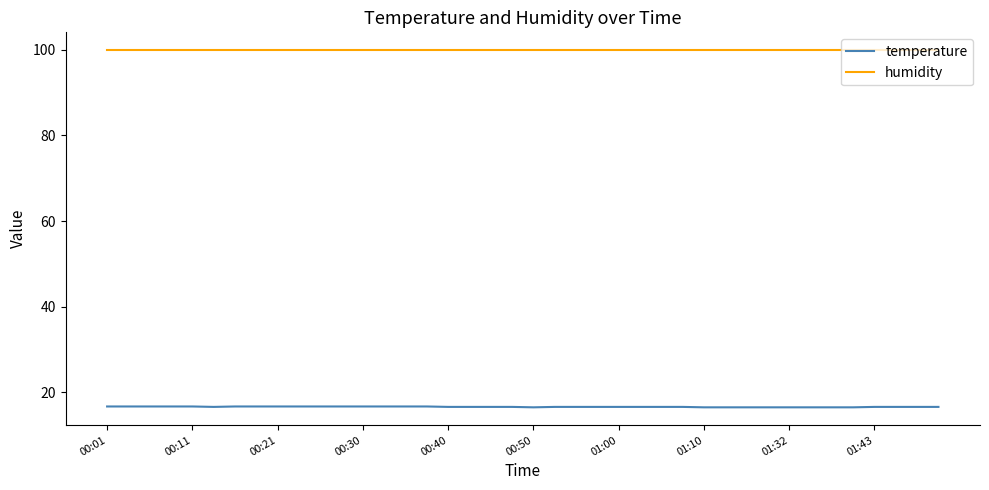

List the series in order of their peak value, lowest first.

temperature, humidity